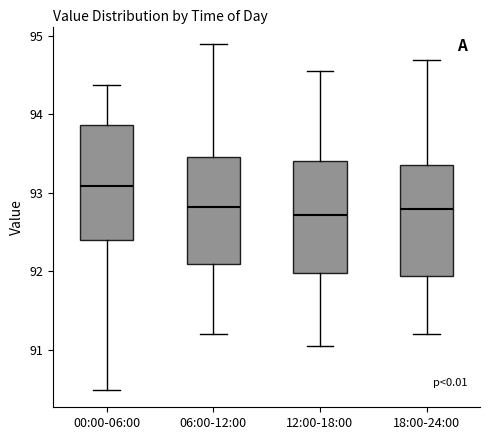

Reading left to right, transcribe this box plot: for each box, give where its median line is, the range the box spans, and where its two whiskers end, as read against the y-axis. The values are not printed on the chart, so give them approximately, as read against the axis.

00:00-06:00: median 93.1, box 92.4 to 93.9, whiskers 90.5 to 94.4
06:00-12:00: median 92.8, box 92.1 to 93.5, whiskers 91.2 to 94.9
12:00-18:00: median 92.7, box 92.0 to 93.4, whiskers 91.1 to 94.6
18:00-24:00: median 92.8, box 91.9 to 93.4, whiskers 91.2 to 94.7